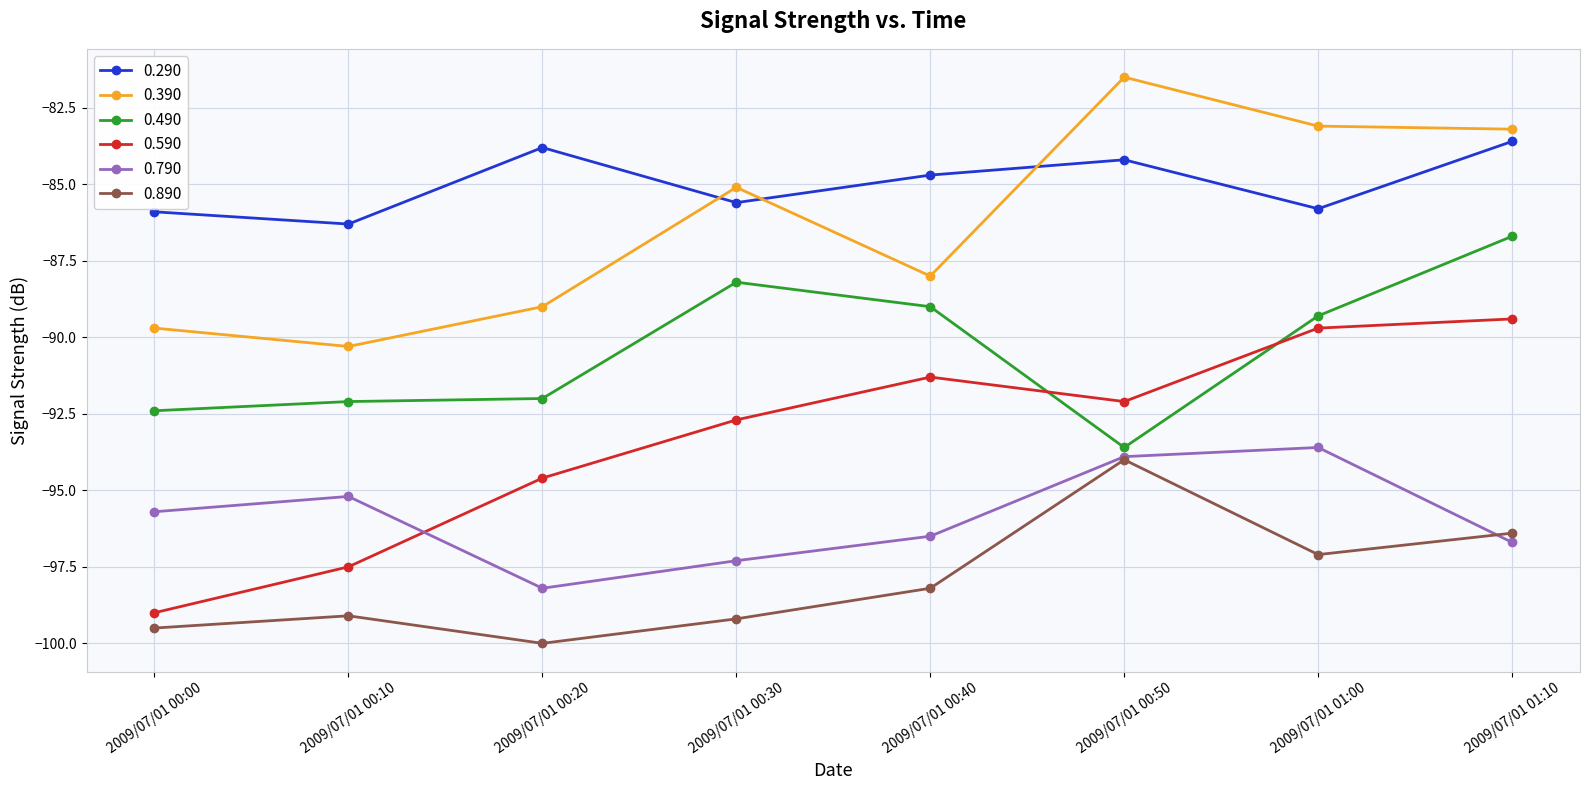

Which series has the widest spread of values?

0.590